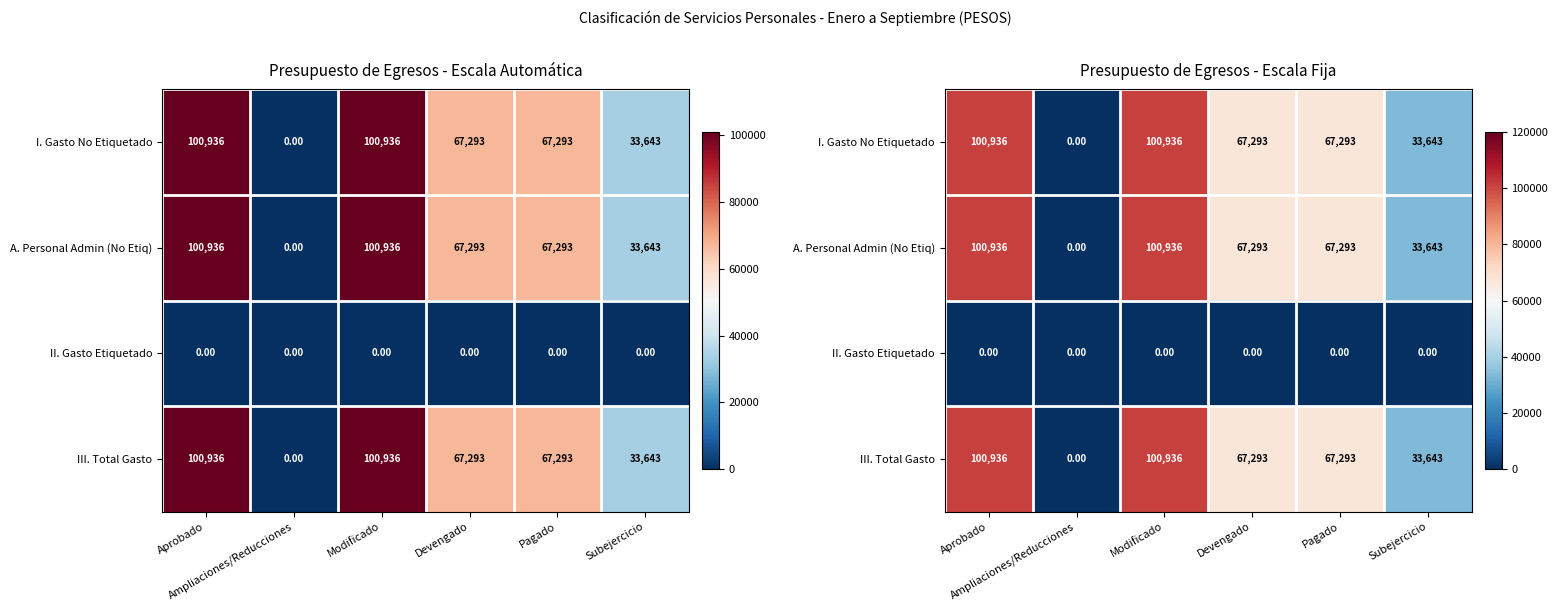

True or false: III. Total Gasto has a value of 98053.4 at Devengado.

False